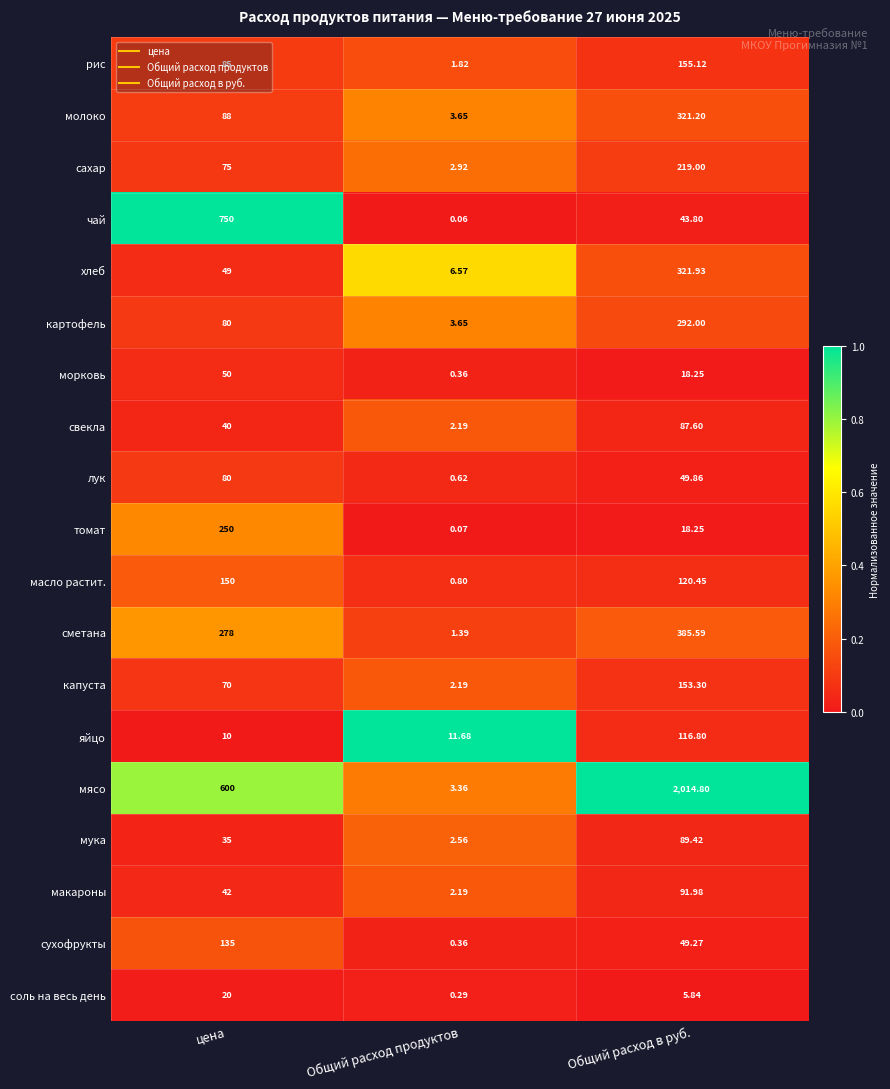

Count the number of categories in the chart.

3